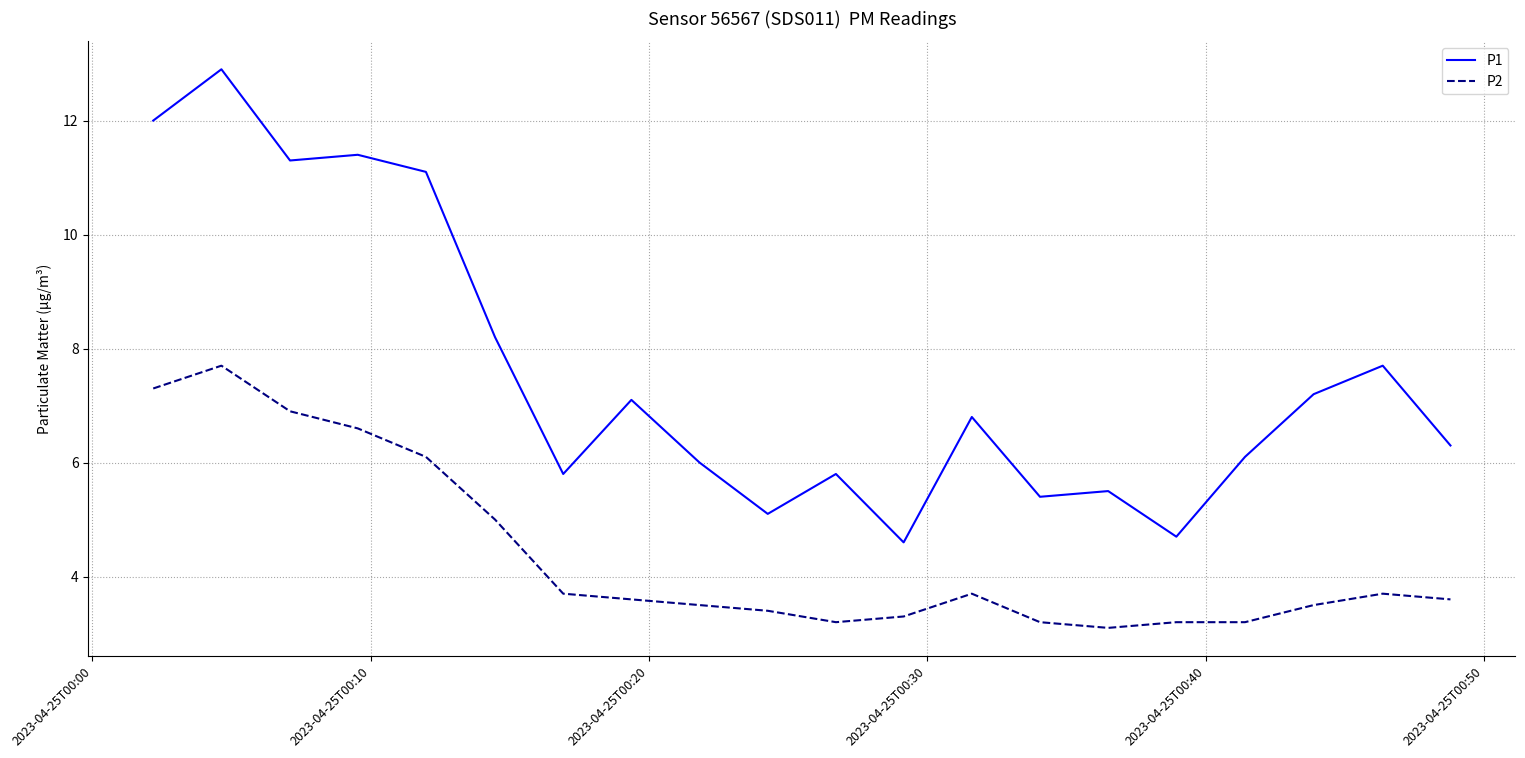

List the series in order of their peak value, highest first.

P1, P2